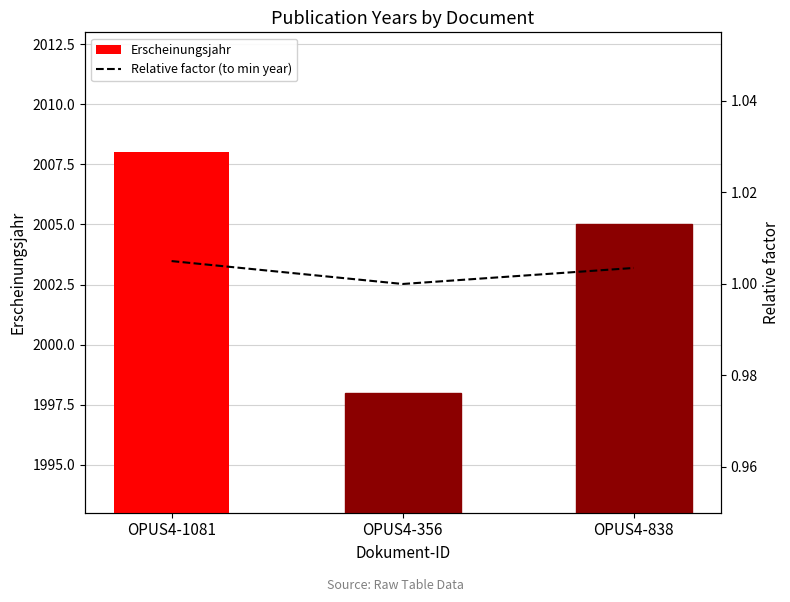

What is the sum of the Erscheinungsjahr values at OPUS4-356 and OPUS4-1081?

4006